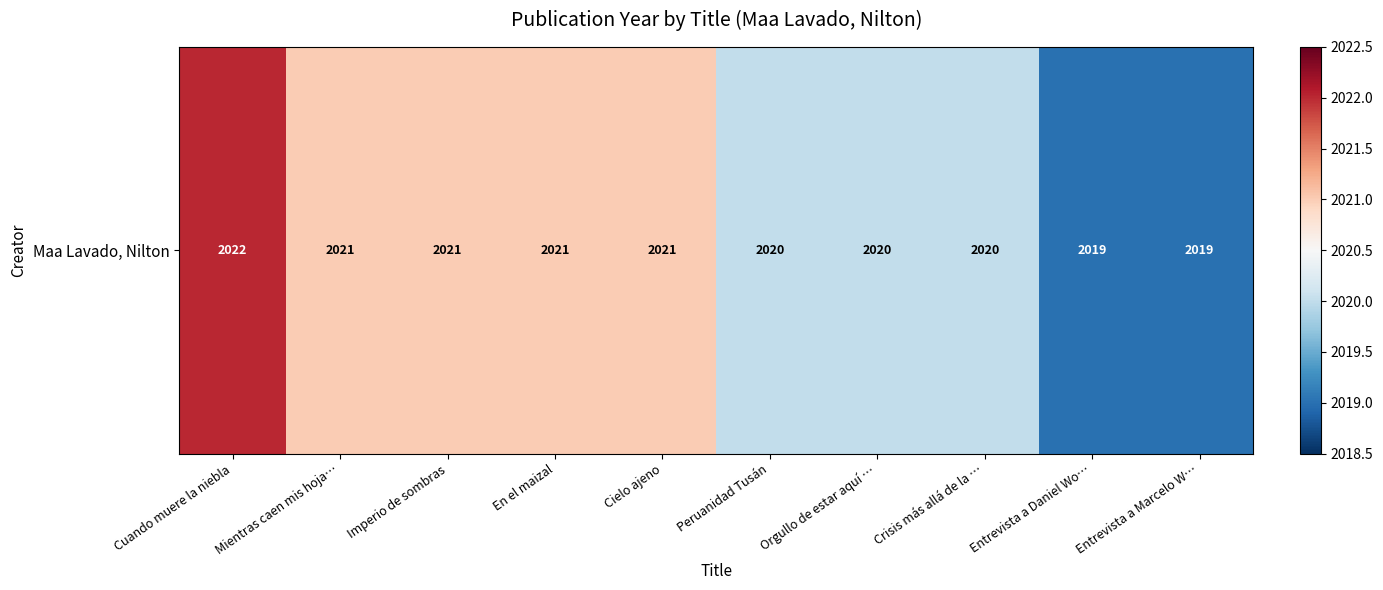

Reading left to right, list all the values displayed in this chart.

Cuando muere la niebla=2022	Mientras caen mis hoja…=2021	Imperio de sombras=2021	En el maizal=2021	Cielo ajeno=2021	Peruanidad Tusán=2020	Orgullo de estar aquí …=2020	Crisis más allá de la …=2020	Entrevista a Daniel Wo…=2019	Entrevista a Marcelo W…=2019